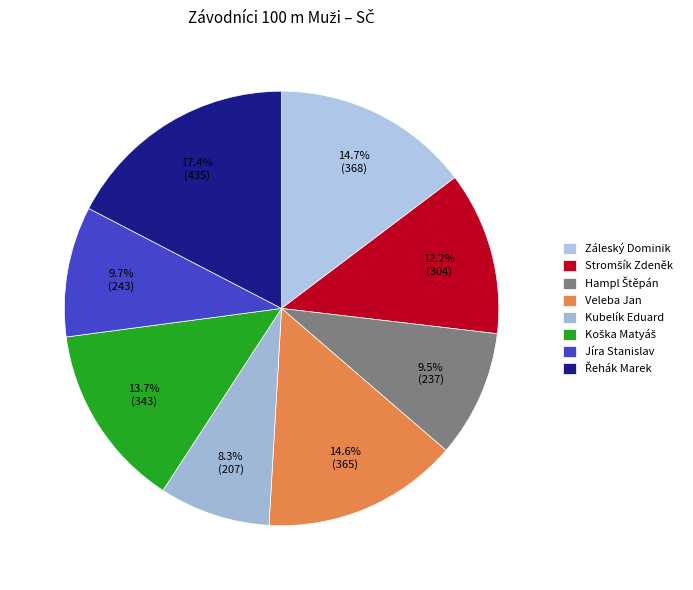

To the nearest percent, what percentage of the pie is Záleský Dominik?

15%